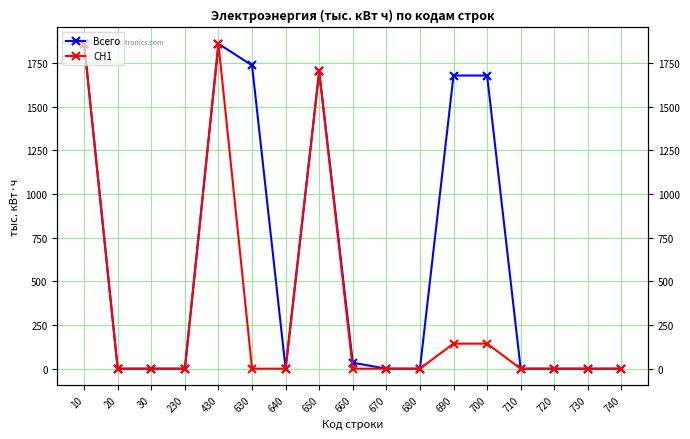

True or false: Всего and СН1 intersect in this chart.

False